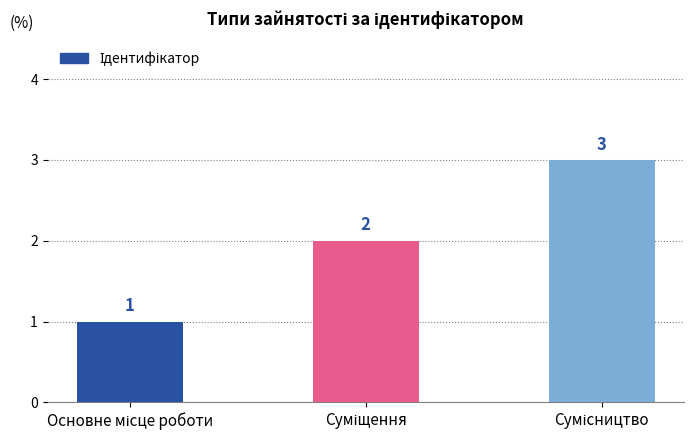

What is the difference between the maximum and minimum values?

2